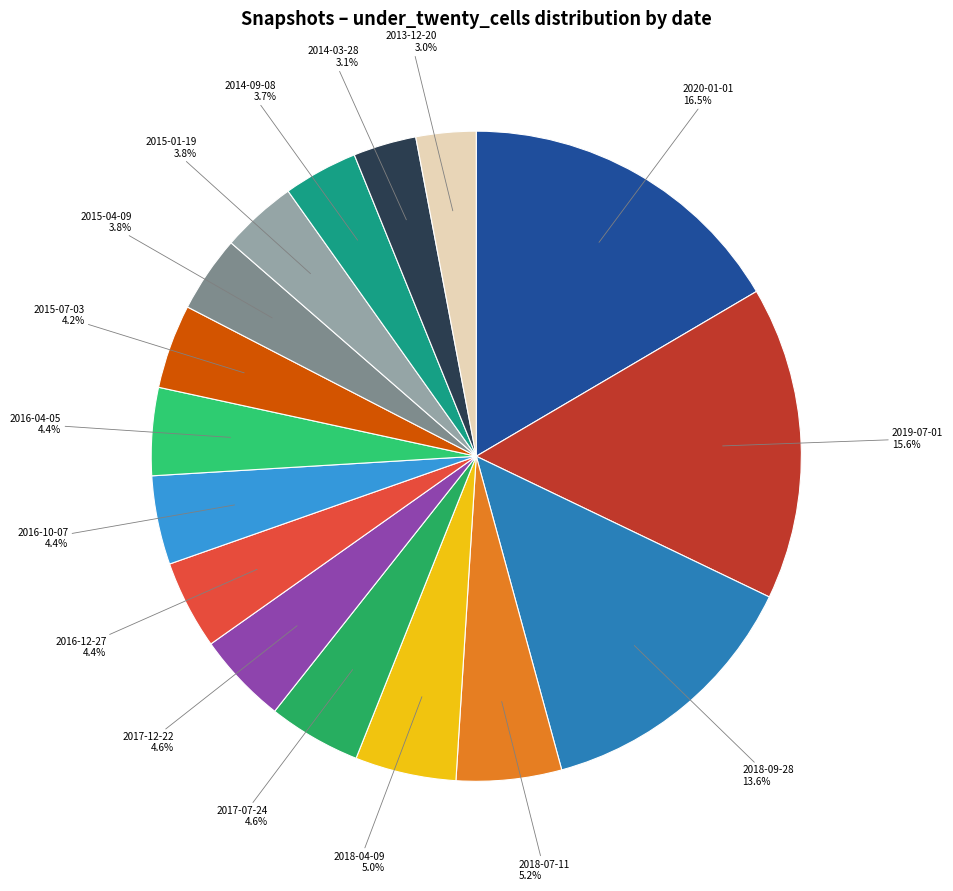

To the nearest percent, what is the difference between the 2015-04-09 and 2019-07-01 slice percentages?

12%